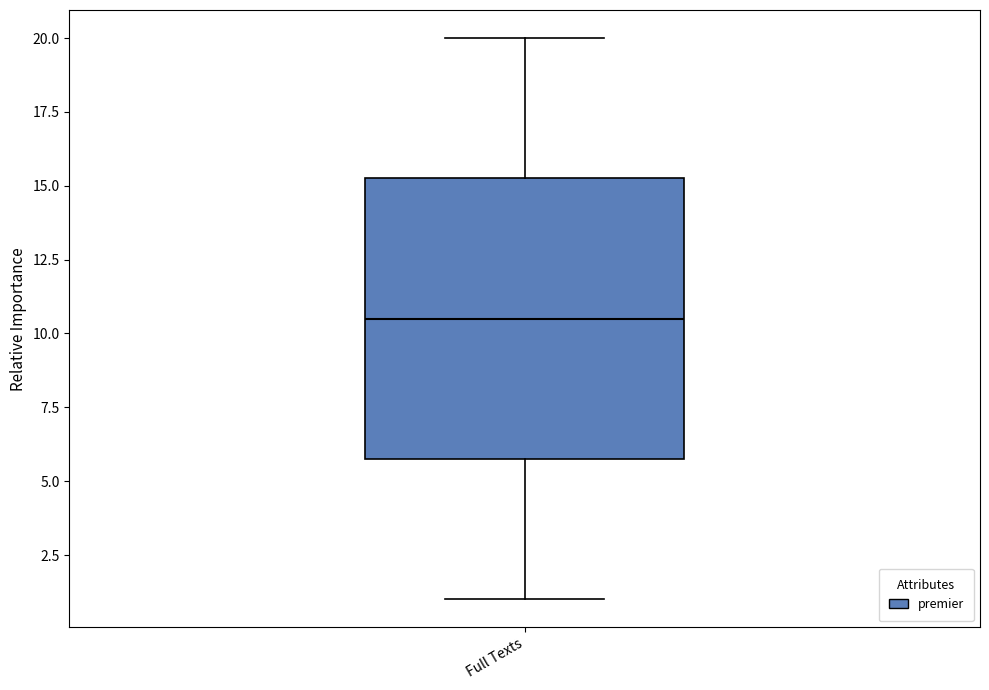

Where is the upper edge of the box for Full Texts on the y-axis? The values are not printed on the chart, so give them approximately, as read against the axis.

15.5